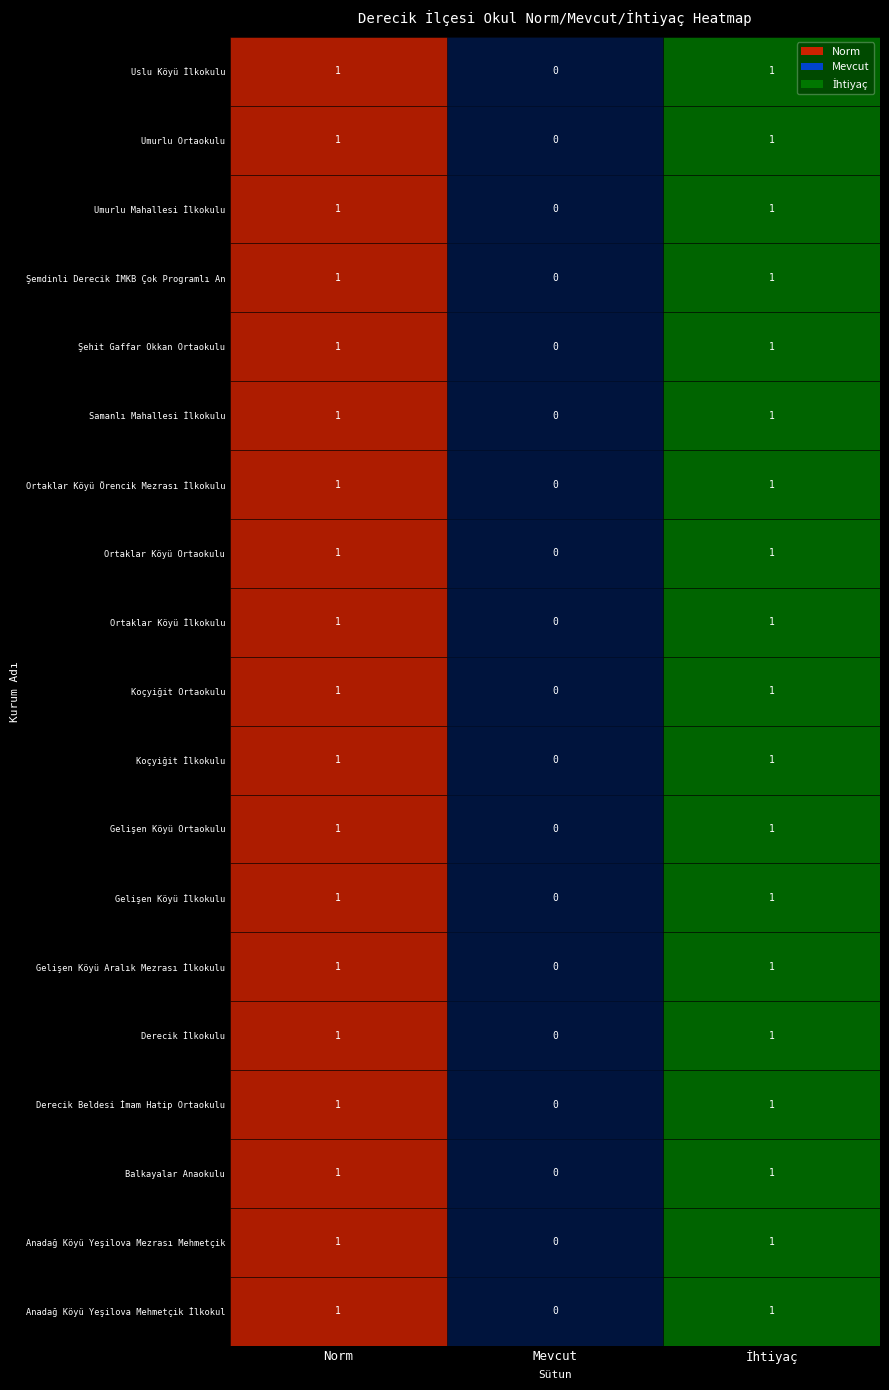

Which label corresponds to the largest value in the chart?

Anadağ Köyü Yeşilova Mehmetçik İlkokulu